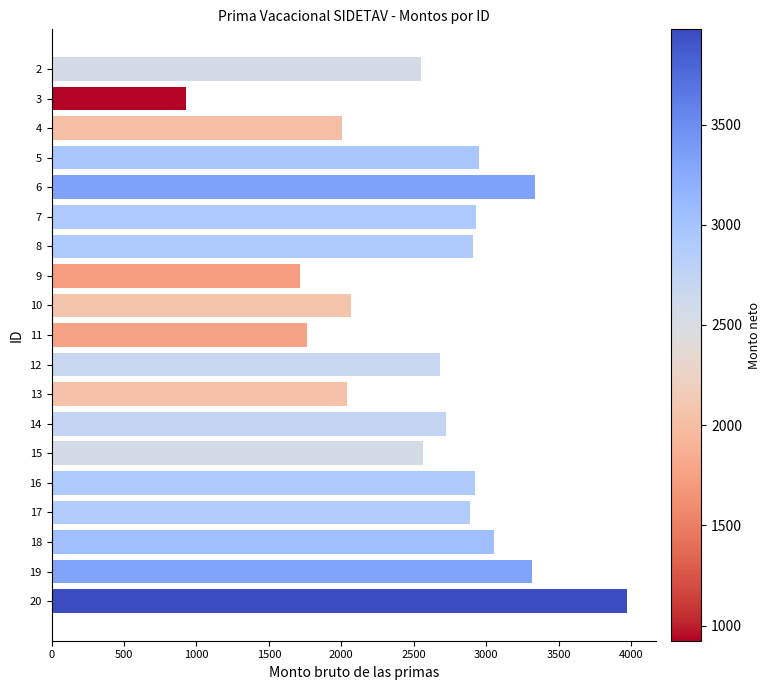

What is the approximate value at 7?

2926.9